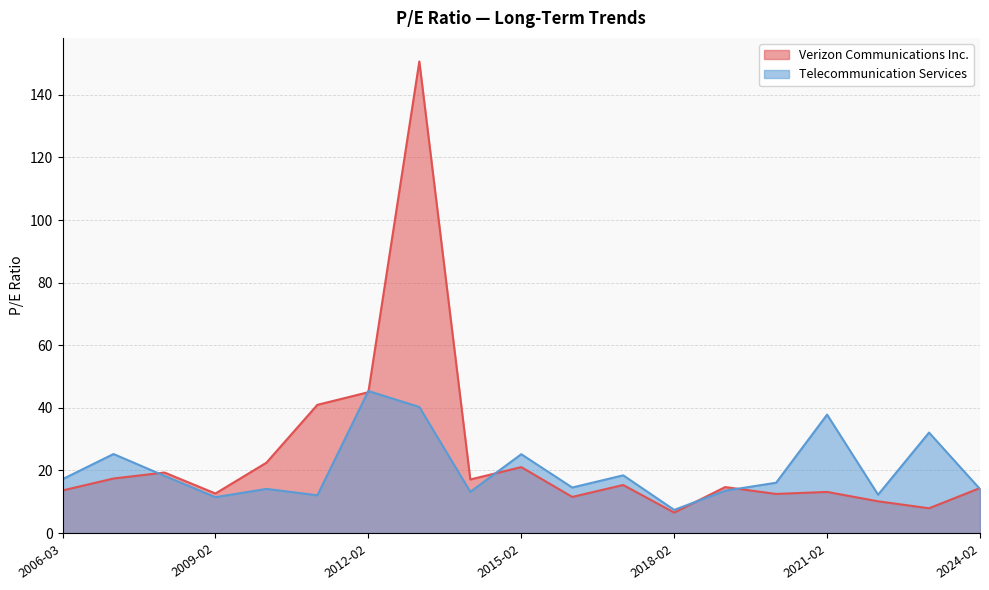

In Verizon Communications Inc., how many points are lower than both neighbors (excluding endpoints)?

6